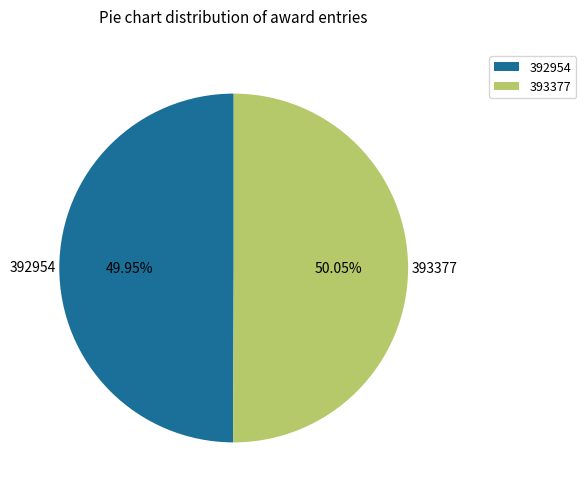

Is there any slice that represents more than half of the pie?

Yes